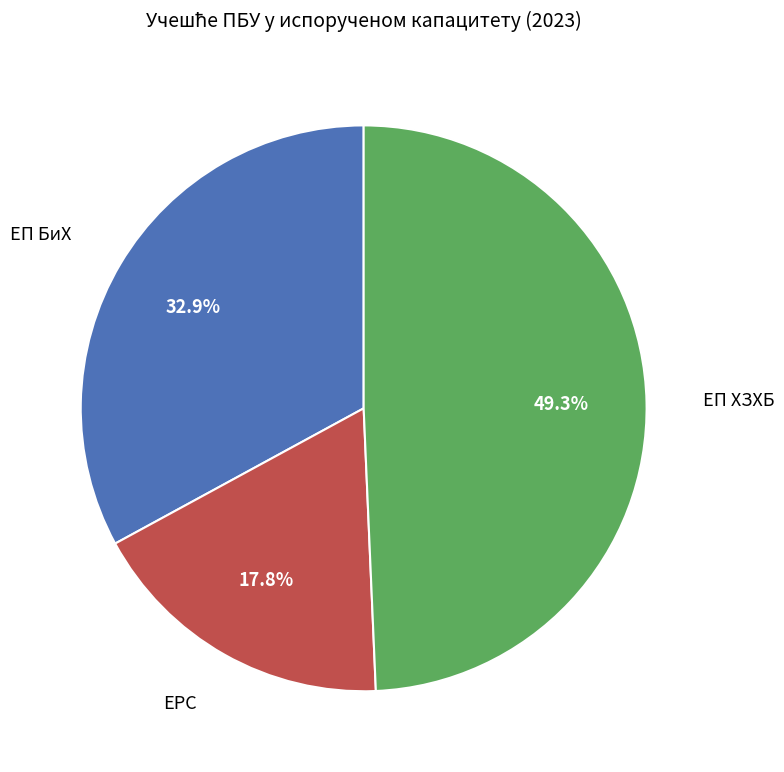

Is there any slice that represents more than half of the pie?

No